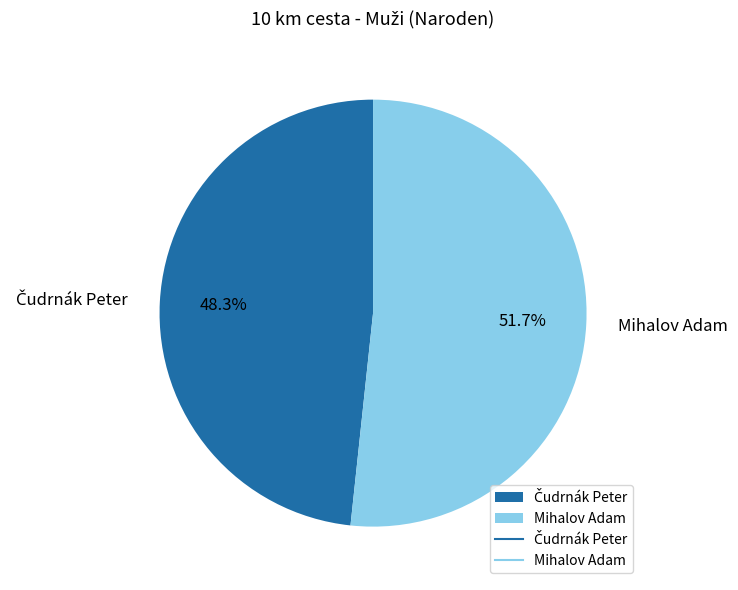

Does Mihalov Adam account for over 50% of the chart?

Yes